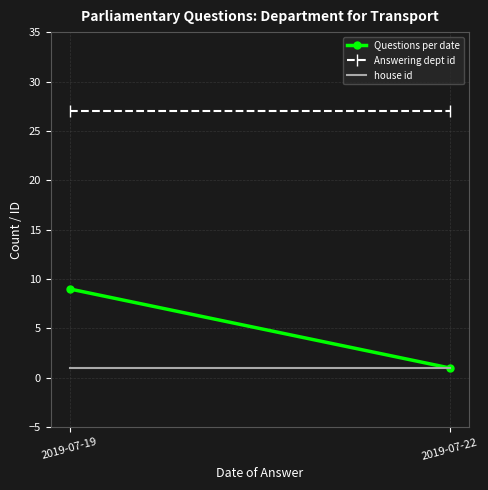

List the series in order of their overall mean, lowest first.

house id, Questions per date, Answering dept id